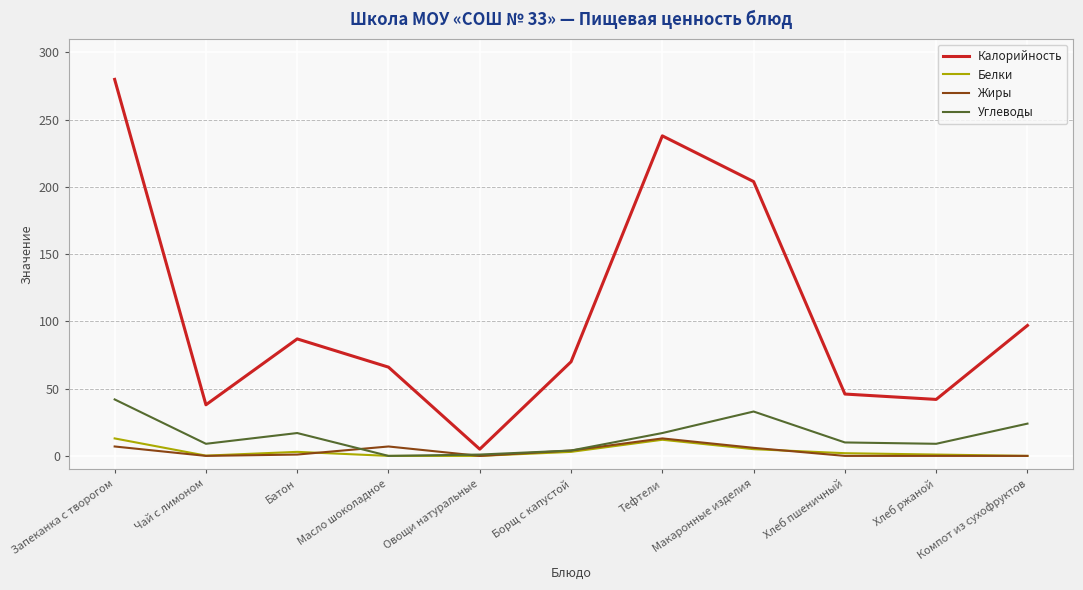

The Углеводы series shows 0.0 at Масло шоколадное. True or false?

True